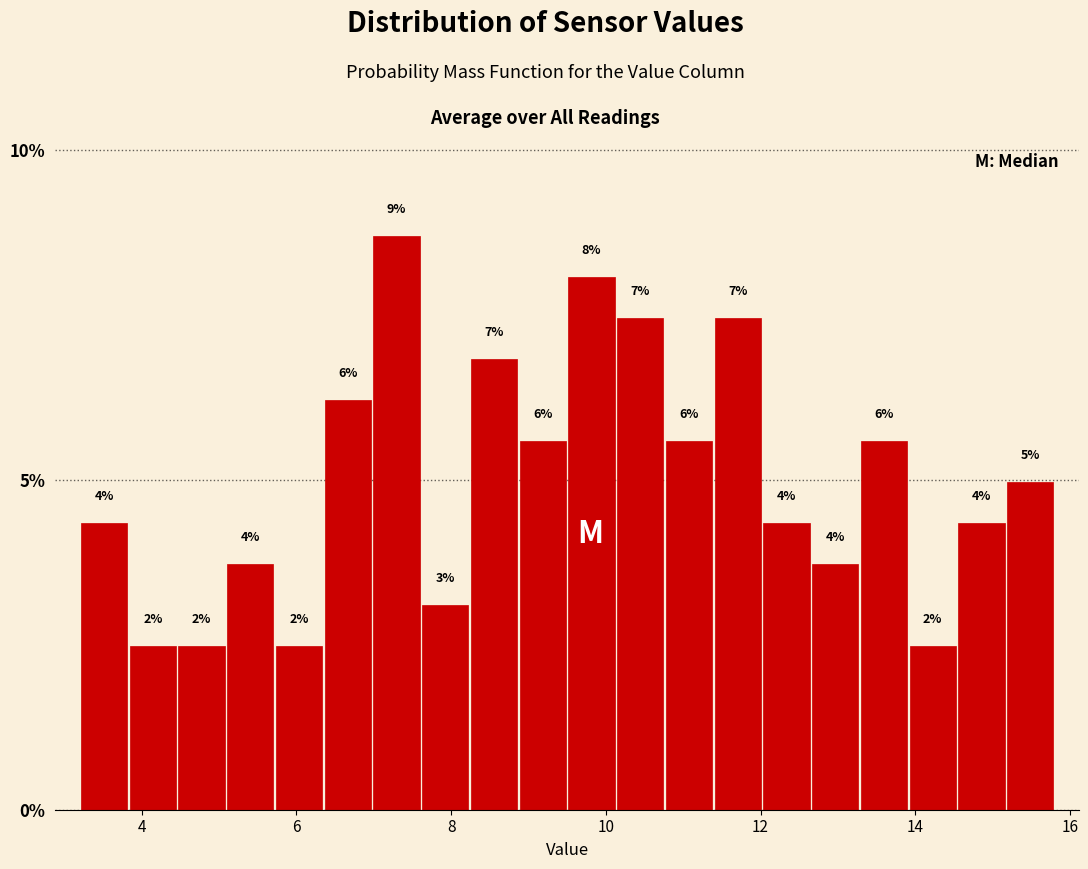

Read against the x-axis, roughly where is the centre of the tallest bar?

7.2